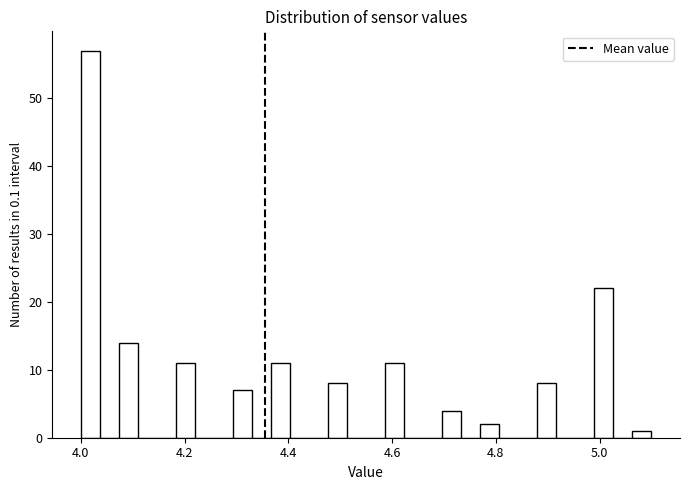

Around what value on the x-axis is the tallest bar? Give the approximate position of its centre, as read against the axis.

4.02